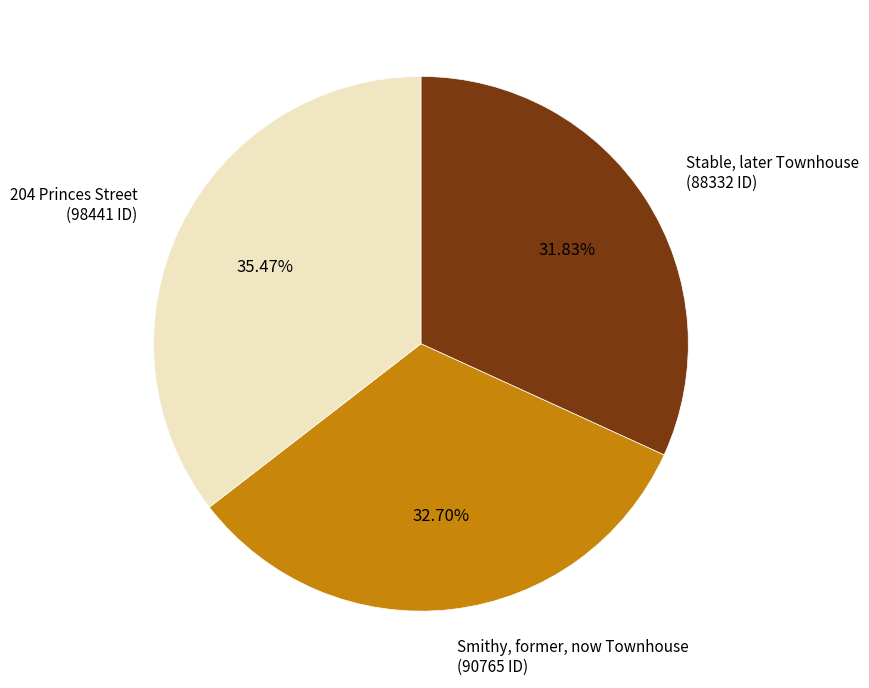

To the nearest percent, what portion does Stable, later Townhouse represent?

32%